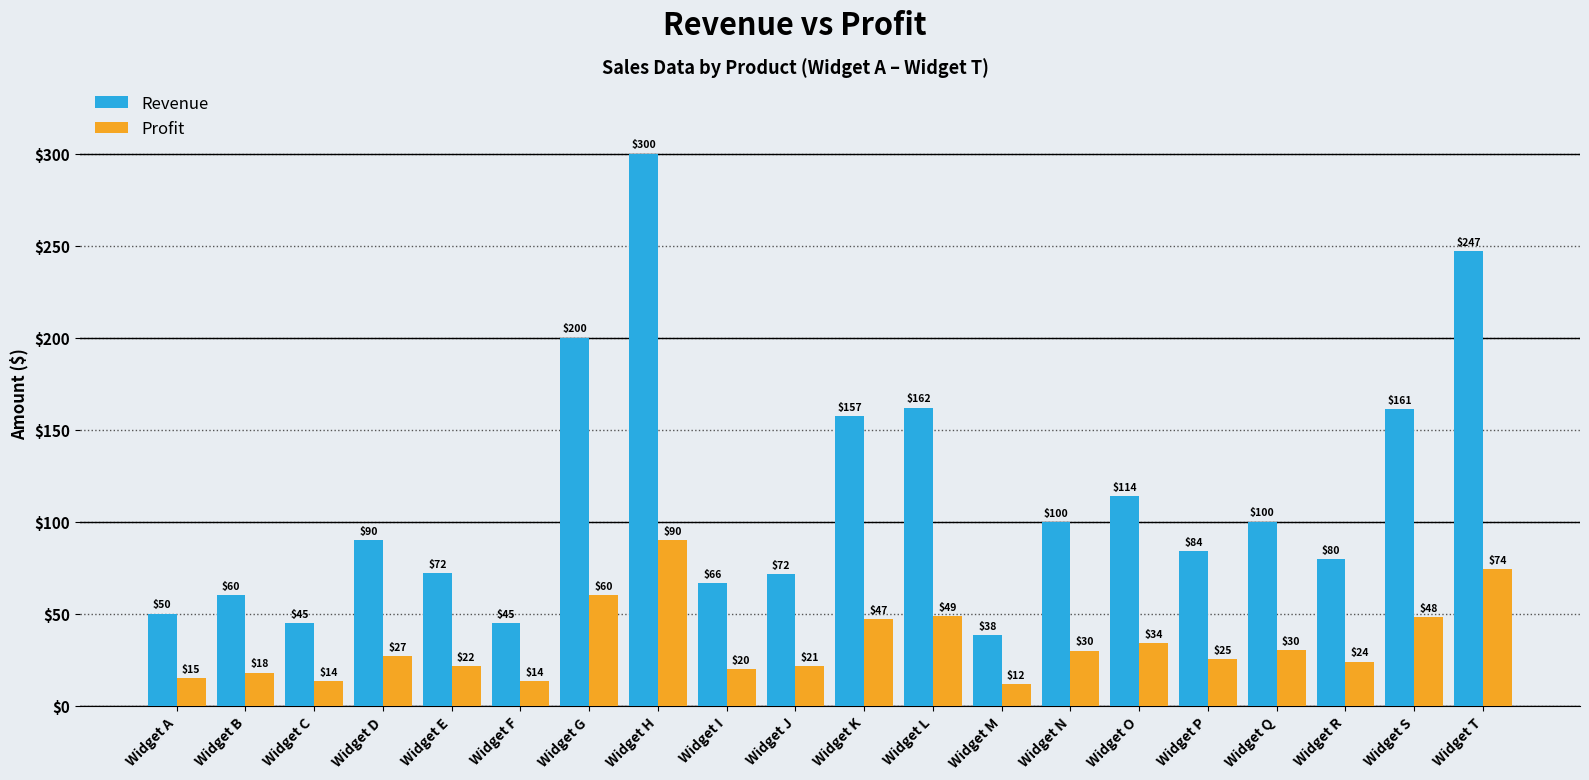

At which category is the sum across all series the highest?

Widget H